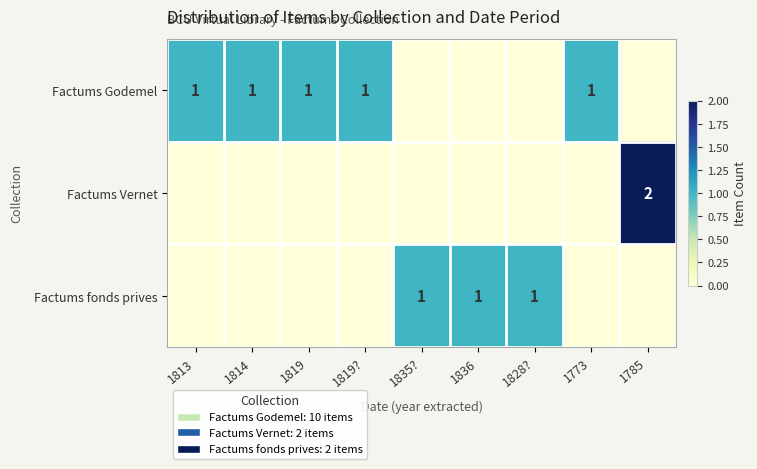

Is it true that Factums Vernet equals 1 at 1785?

False